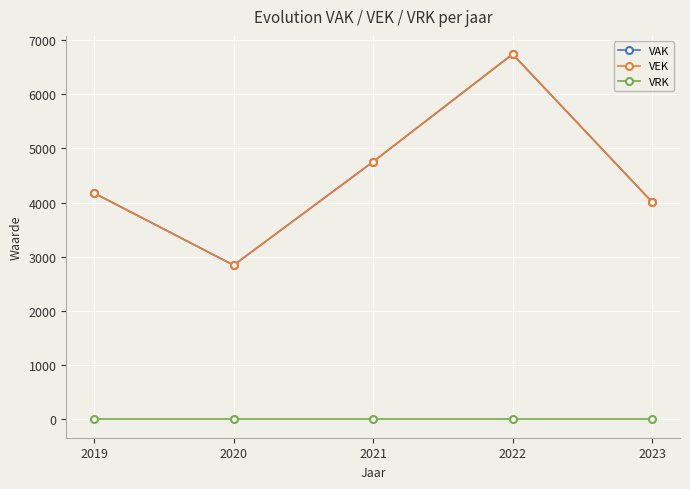

Where is the first local minimum for VAK?

2020